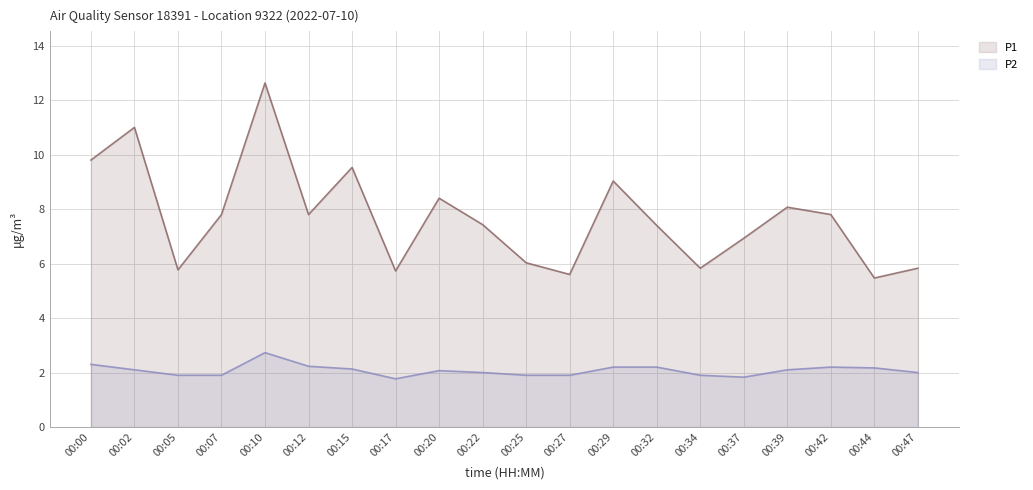

In P1 line, how many points are higher than both neighbors (excluding endpoints)?

6